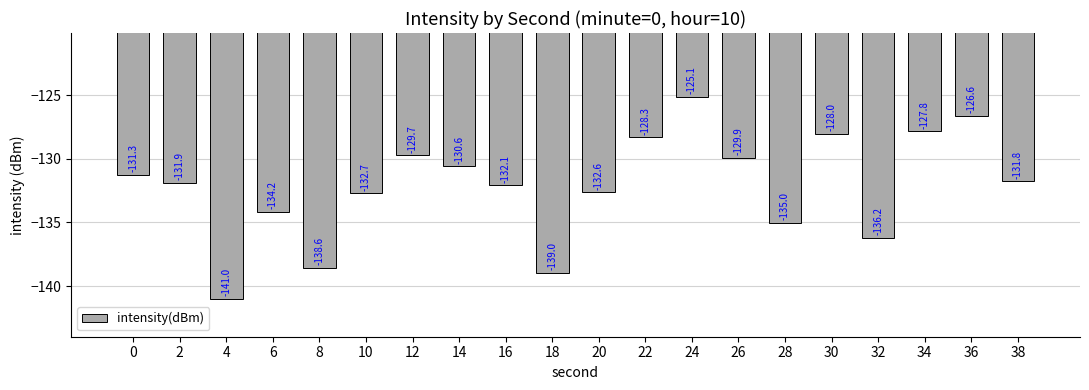

Is it true that the value at 16 is -132.1?

True